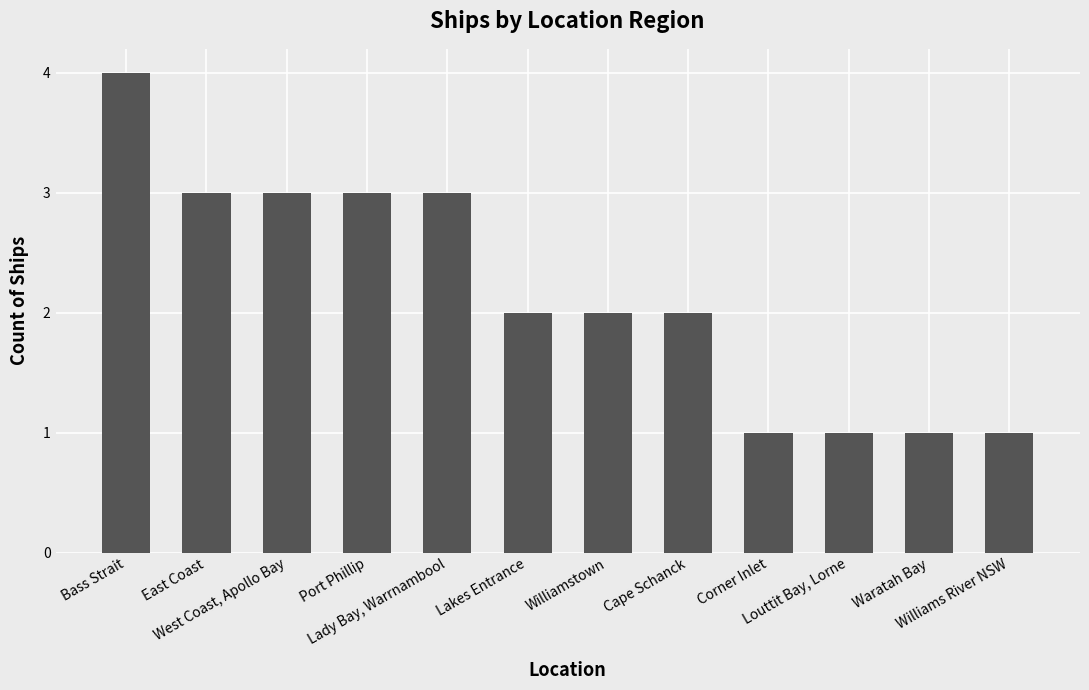

What is the smallest value displayed?

1